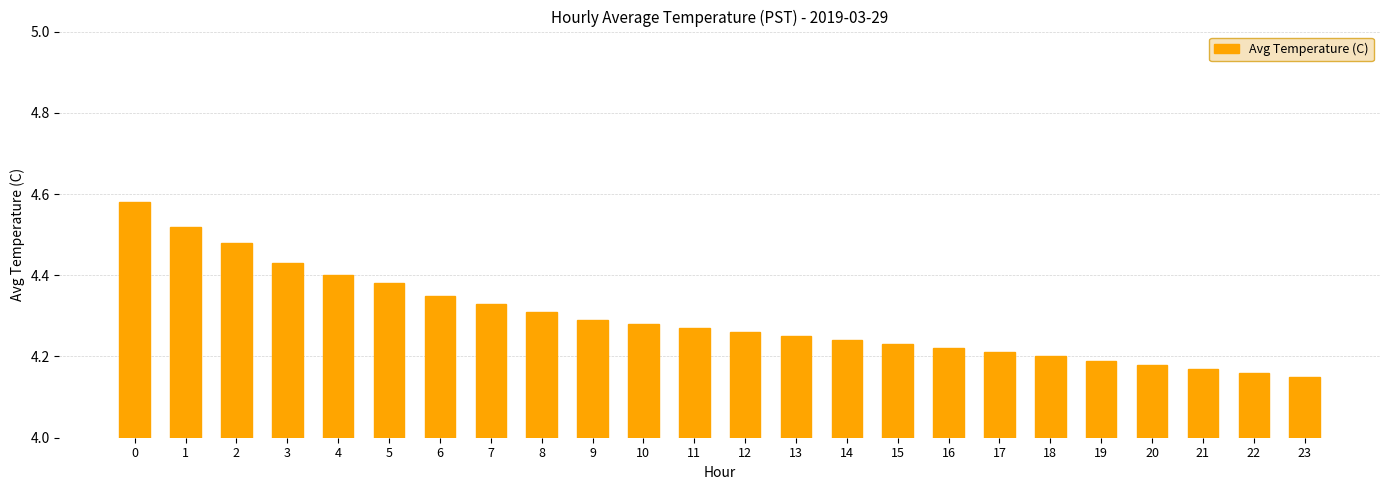

Between 12 and 17, which is larger?

12